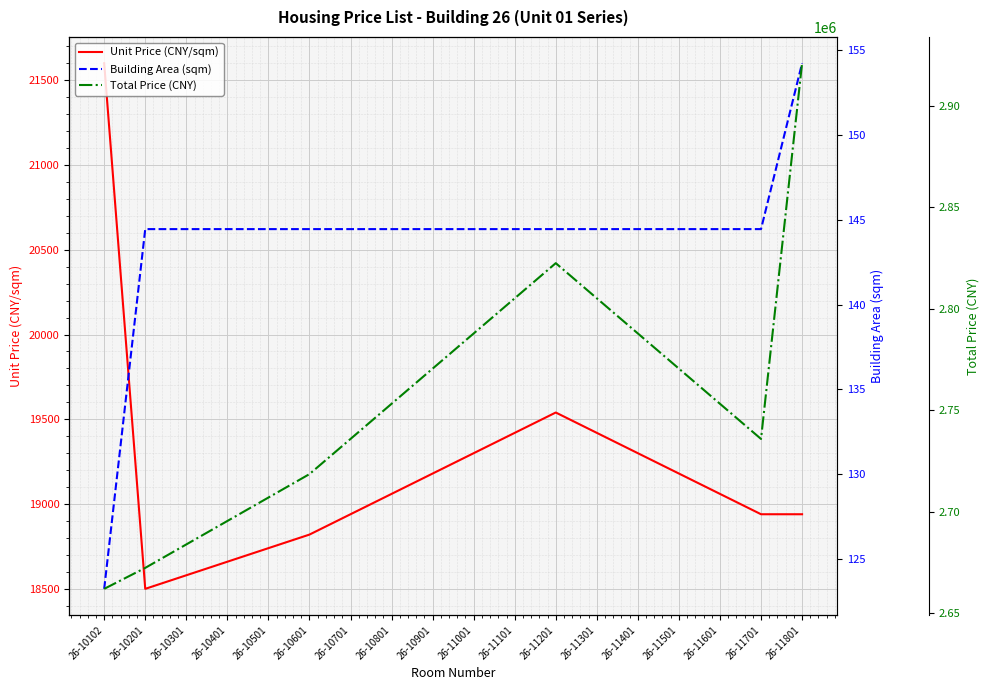

Reading left to right, list all the values displayed in this chart.

Unit Price (CNY/sqm): 21600.0	18500.0	18580.0	18660.0	18740.0	18820.0	18940.0	19060.0	19180.0	19300.0	19420.0	19540.0	19420.0	19300.0	19180.0	19060.0	18940.0	18940.0
Building Area (sqm): 123.2	144.4	144.4	144.4	144.4	144.4	144.4	144.4	144.4	144.4	144.4	144.4	144.4	144.4	144.4	144.4	144.4	154.2
Total Price (CNY): 2661984.0	2672325.0	2683881.0	2695437.0	2706993.0	2718549.0	2735883.0	2753217.0	2770551.0	2787885.0	2805219.0	2822553.0	2805219.0	2787885.0	2770551.0	2753217.0	2735883.0	2921116.0